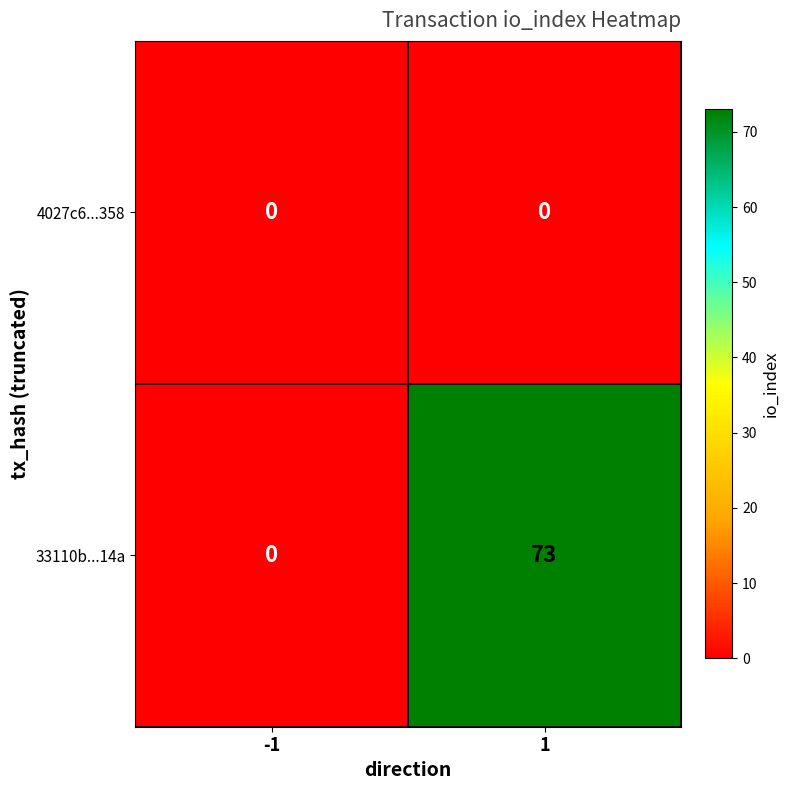

Which series has the largest range (max minus min)?

33110b...14a